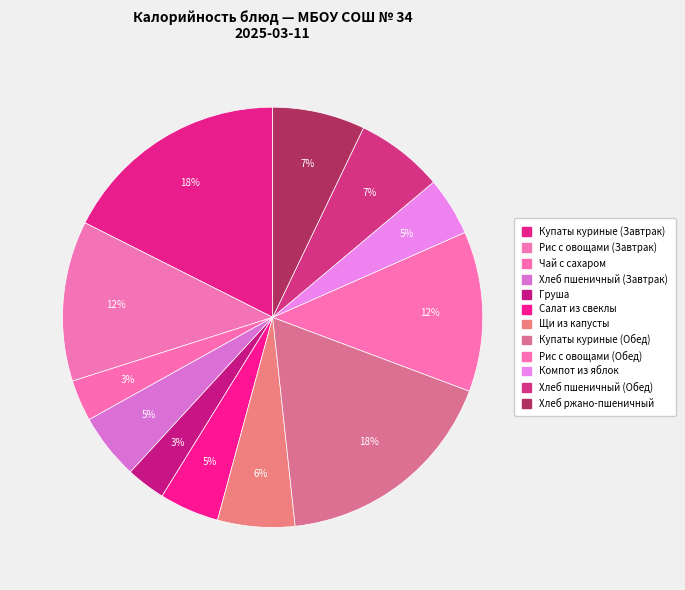

What is the change in value from Компот из яблок to Хлеб пшеничный (Обед)?

+31.3